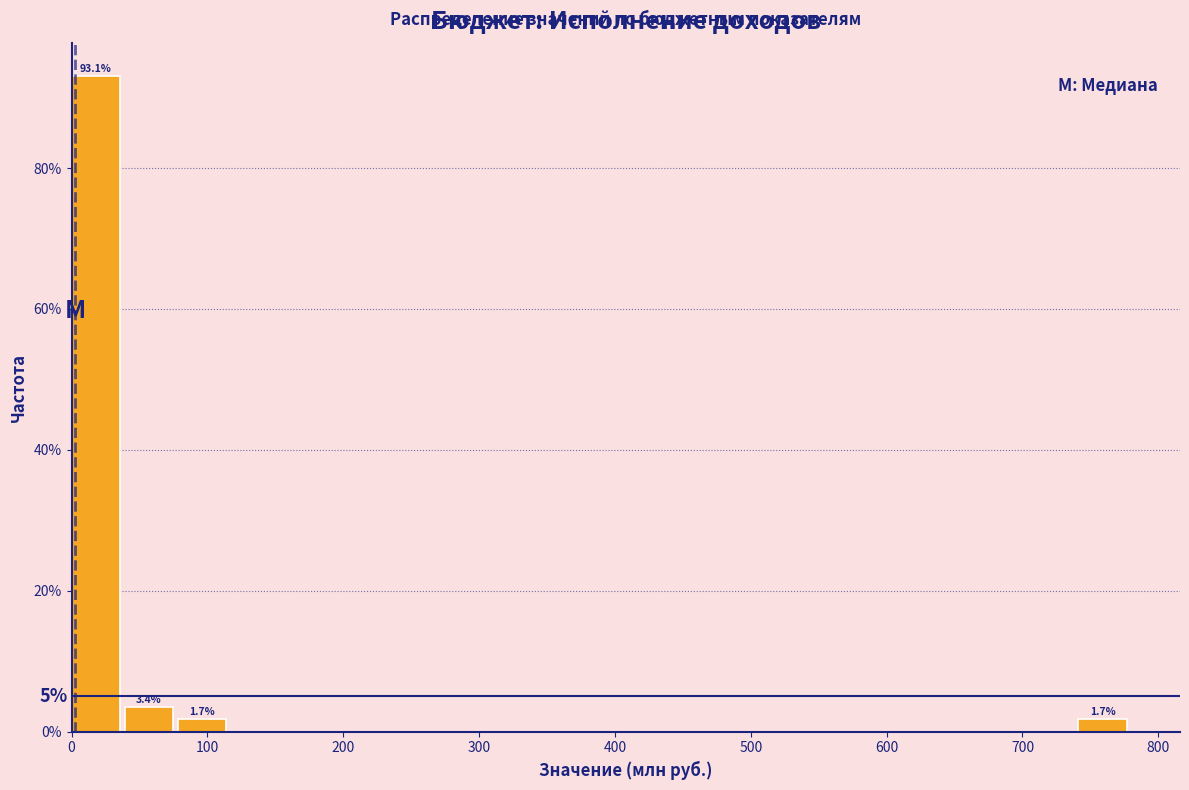

Read against the x-axis, roughly where is the centre of the tallest bar?

20